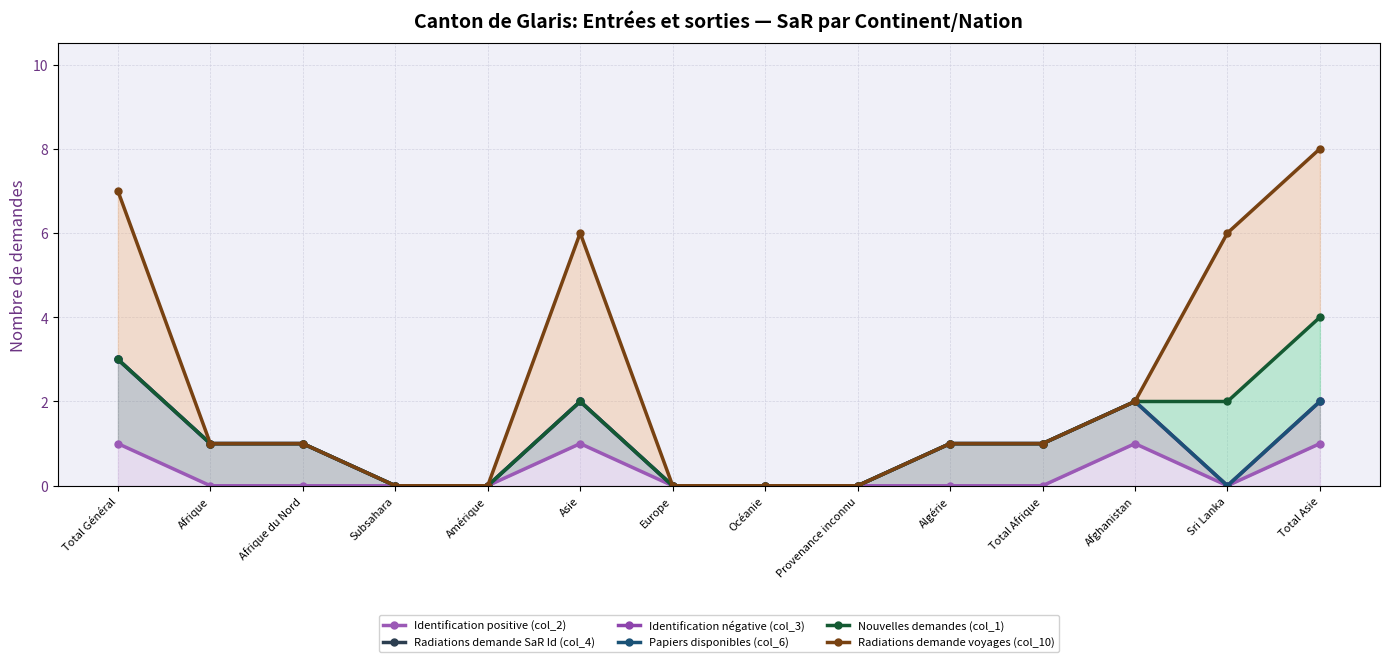

Which series has the widest spread of values?

Radiations demande voyages (col_10)